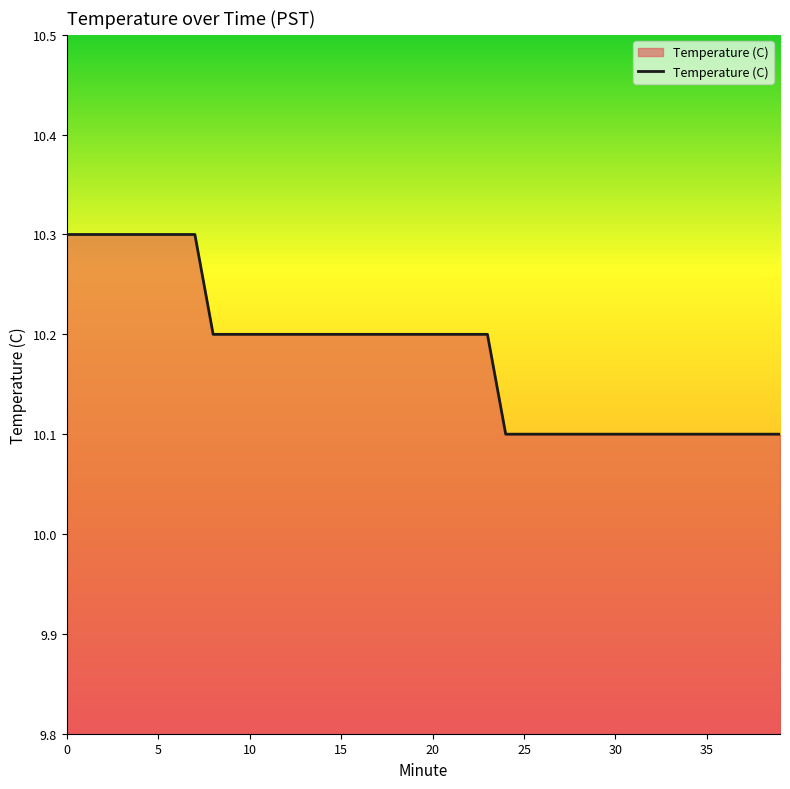

What is the maximum value shown in the chart?

10.3